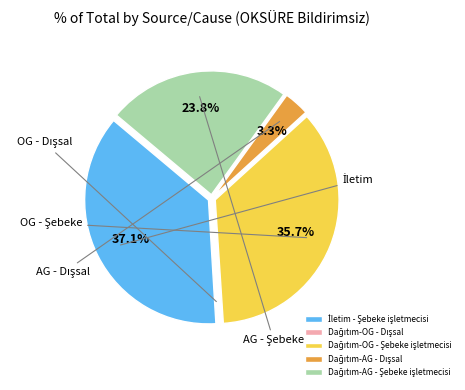

Does any single category account for the majority?

No